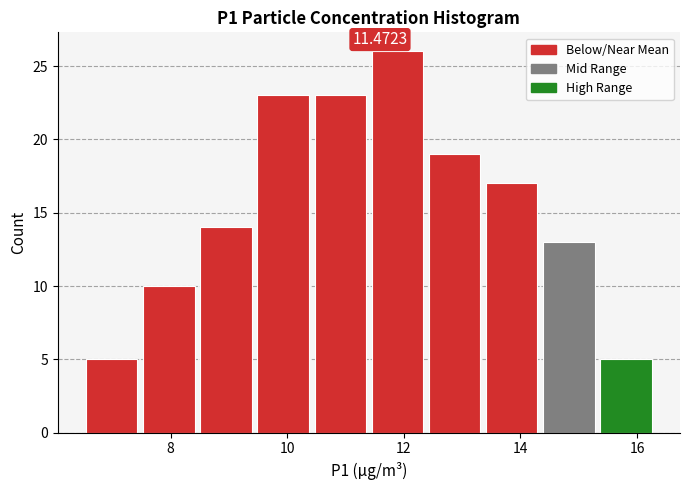

Over which range of the x-axis is the bar tallest?

11.40 to 12.38